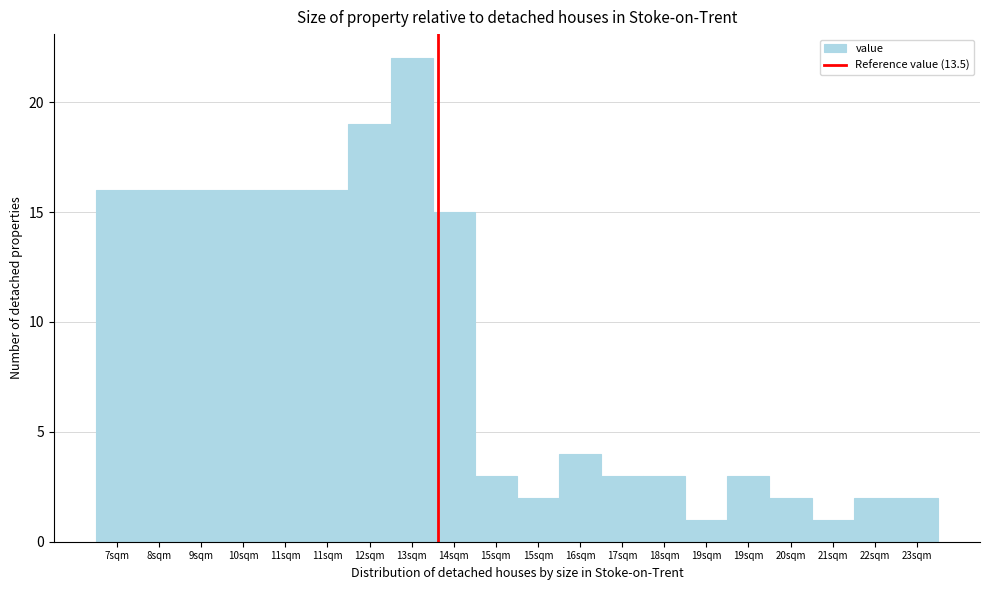

Count the number of data series in this chart.

1